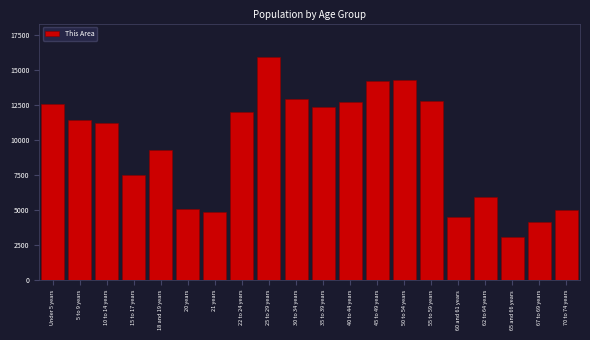

What is the difference between the maximum and second lowest values?

11785